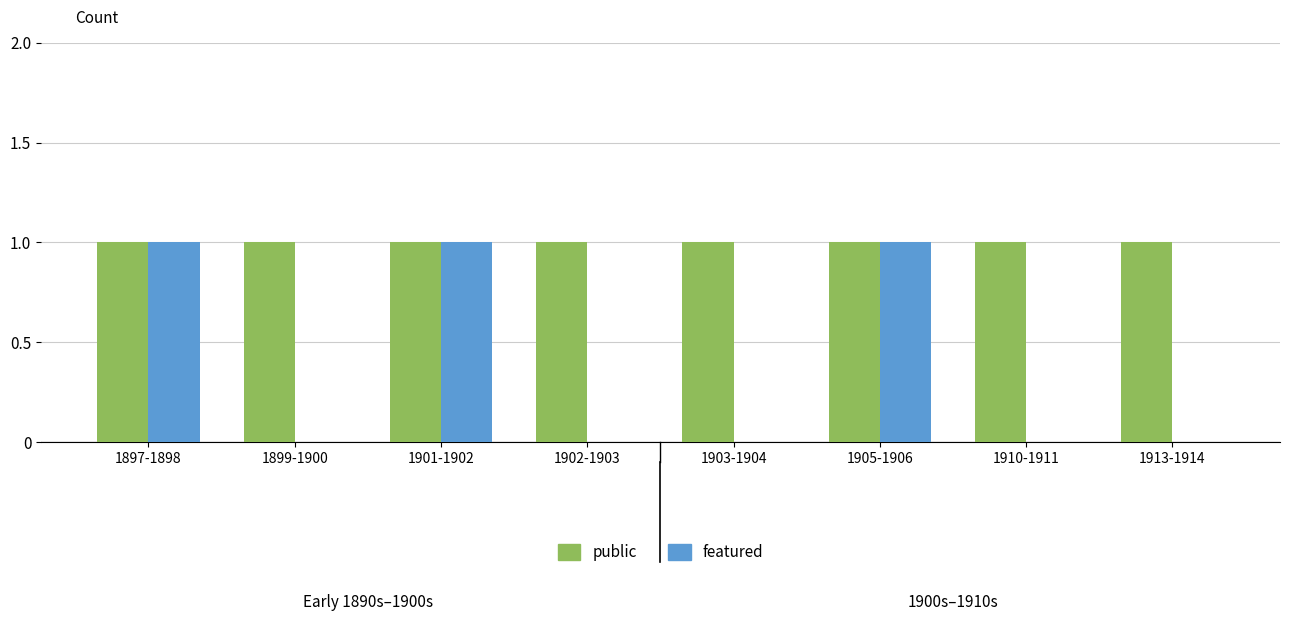

What is the highest value of the public series?

1